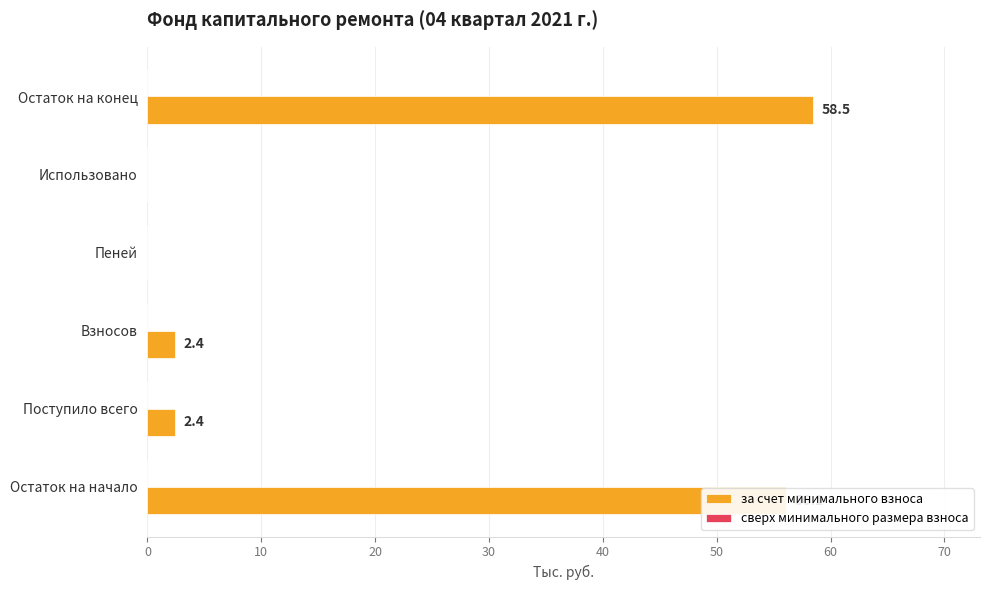

Which label corresponds to the largest value in the chart?

Остаток на конец